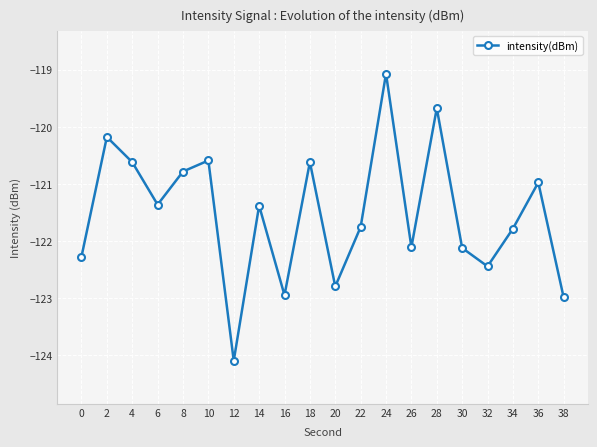

At which category does the chart reach its peak across all series?

24